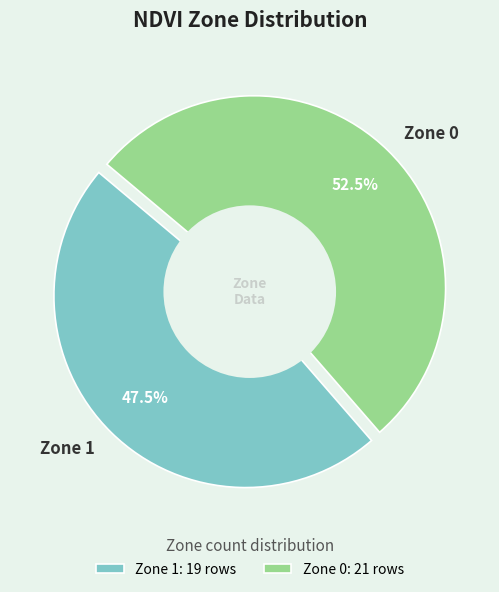

To the nearest percent, what is the average slice percentage?

50%